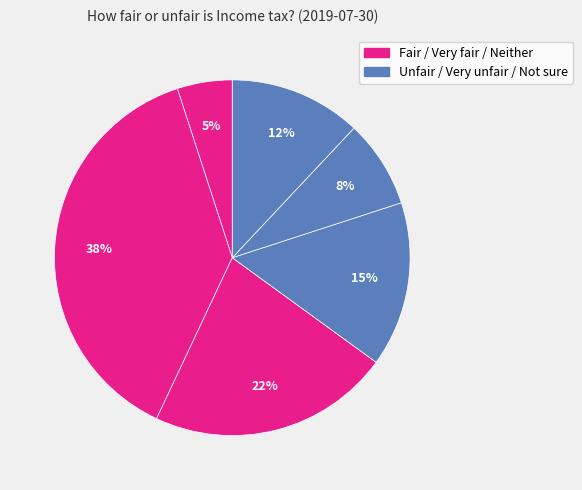

How many slices are in this pie chart?

6